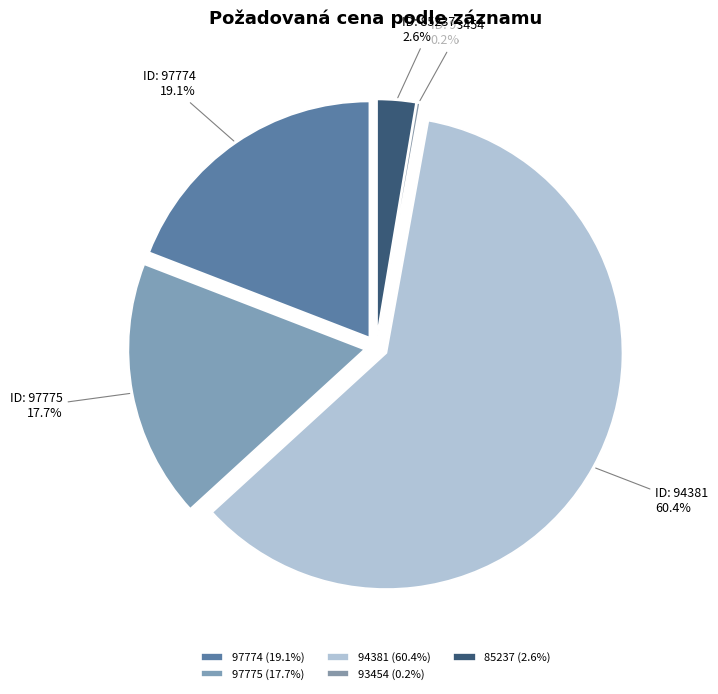

Is it true that 97775 is 18% of the pie?

True